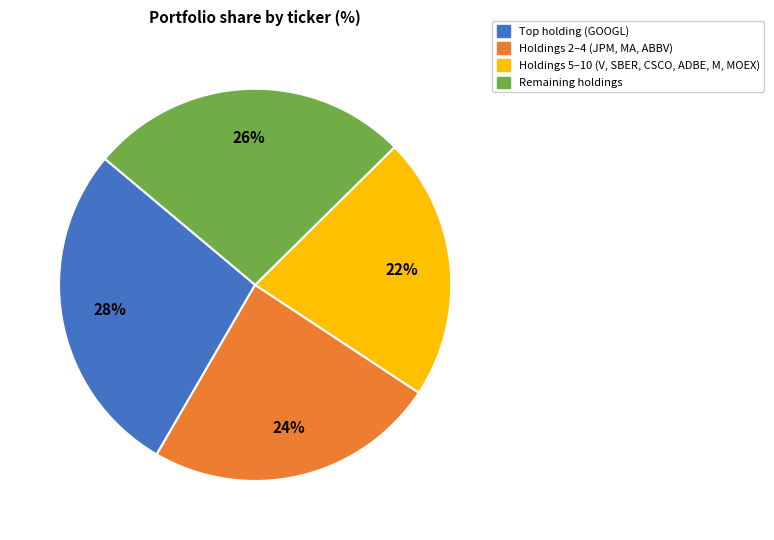

Does any single category account for the majority?

No